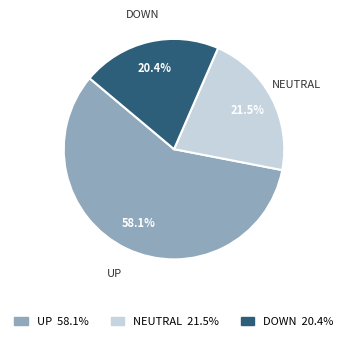

How many segments does this pie chart have?

3